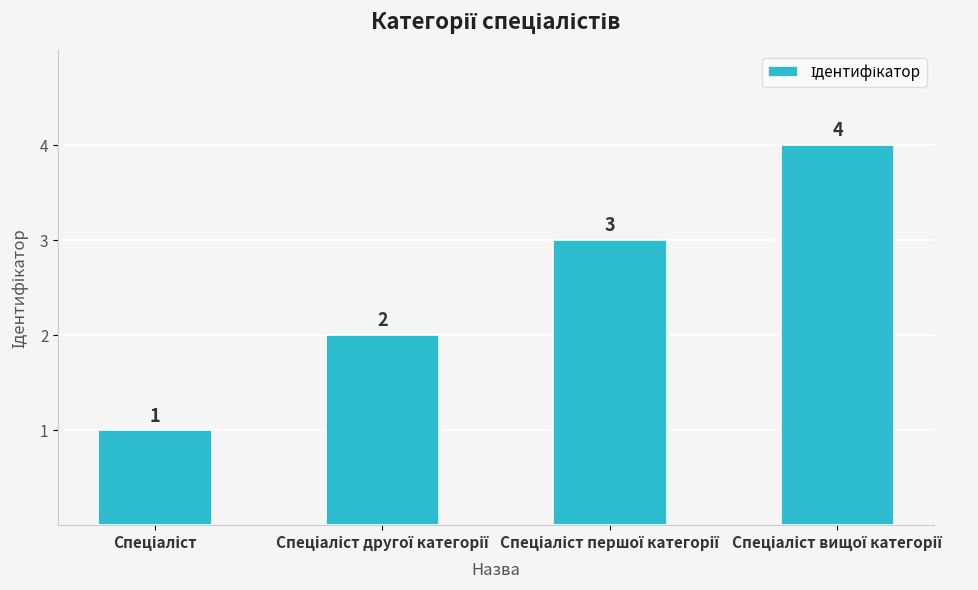

What is the greatest value displayed?

4